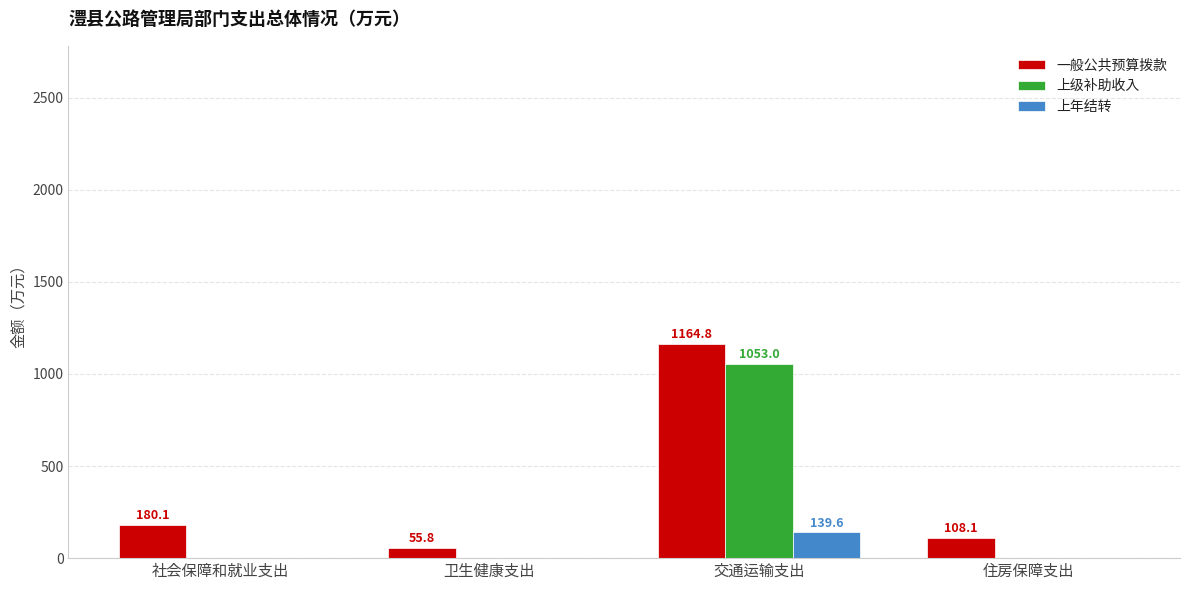

What is the sum of the 上年结转 values at 交通运输支出 and 卫生健康支出?

139.6